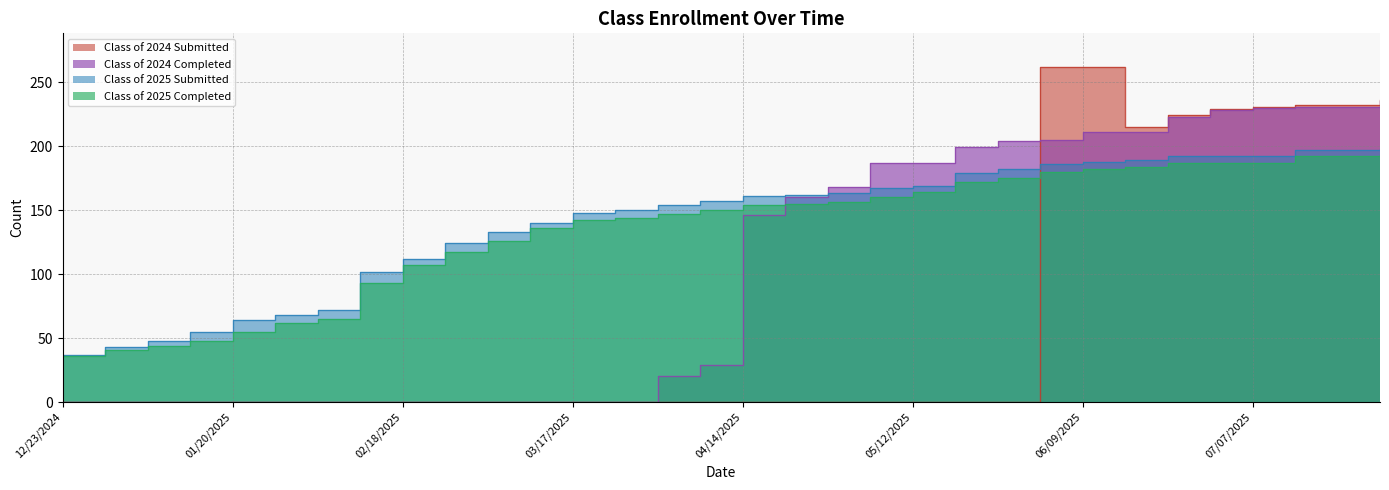

How many values in the Class of 2025 Submitted series exceed 161?

15